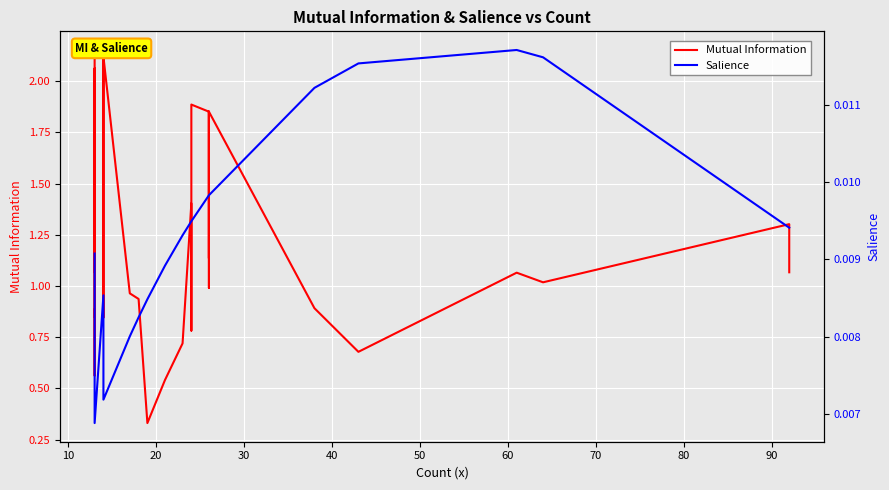

How many data points does each series have?

40